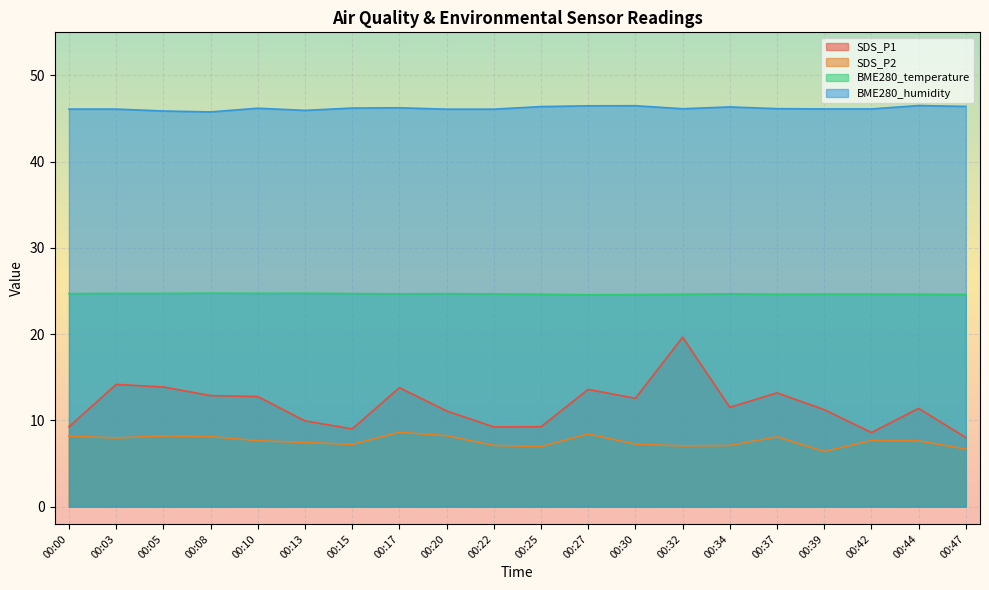

True or false: SDS_P1 has a value of 3.9 at 00:10.

False